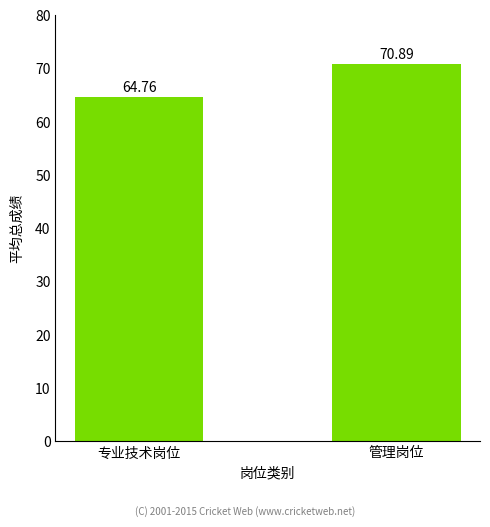

Rank the categories by value from highest to lowest.

管理岗位, 专业技术岗位